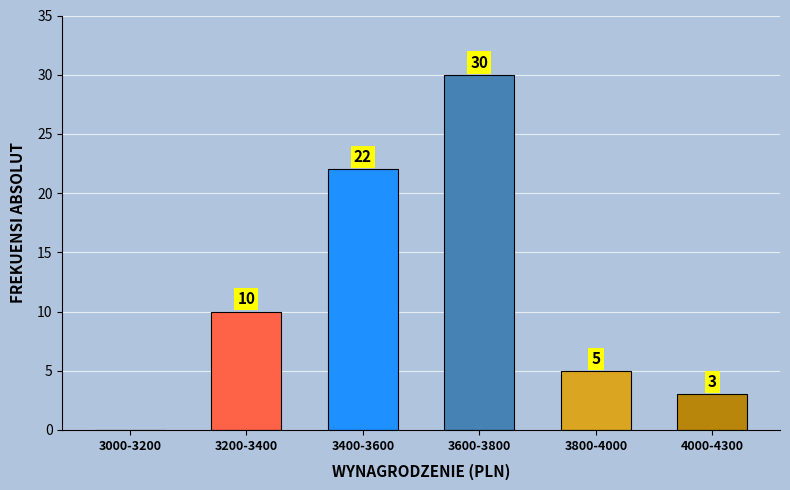

Reading left to right, list all the values displayed in this chart.

3000-3200=0	3200-3400=10	3400-3600=22	3600-3800=30	3800-4000=5	4000-4300=3